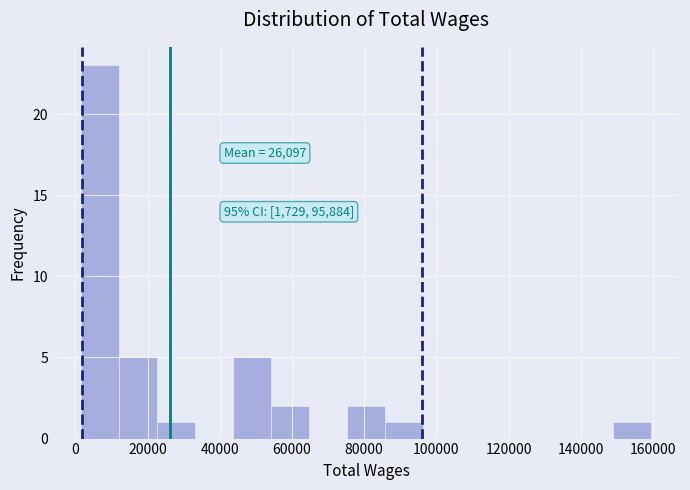

Over which range of the x-axis is the bar tallest?

2000 to 12000